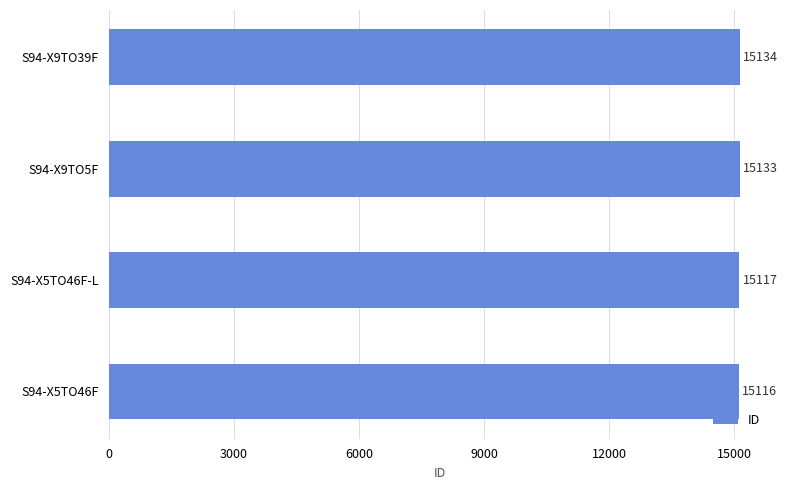

Rank the categories by value from lowest to highest.

S94-X5TO46F, S94-X5TO46F-L, S94-X9TO5F, S94-X9TO39F